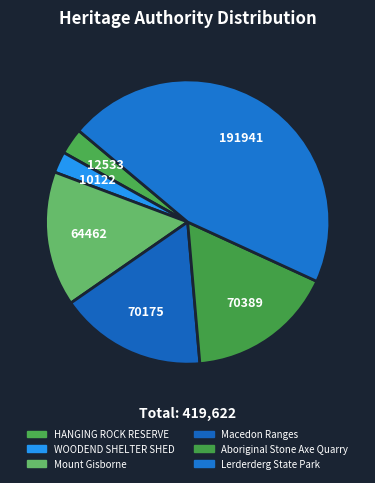

To the nearest percent, what is the combined percentage of WOODEND SHELTER SHED and Aboriginal Stone Axe Quarry?

19%